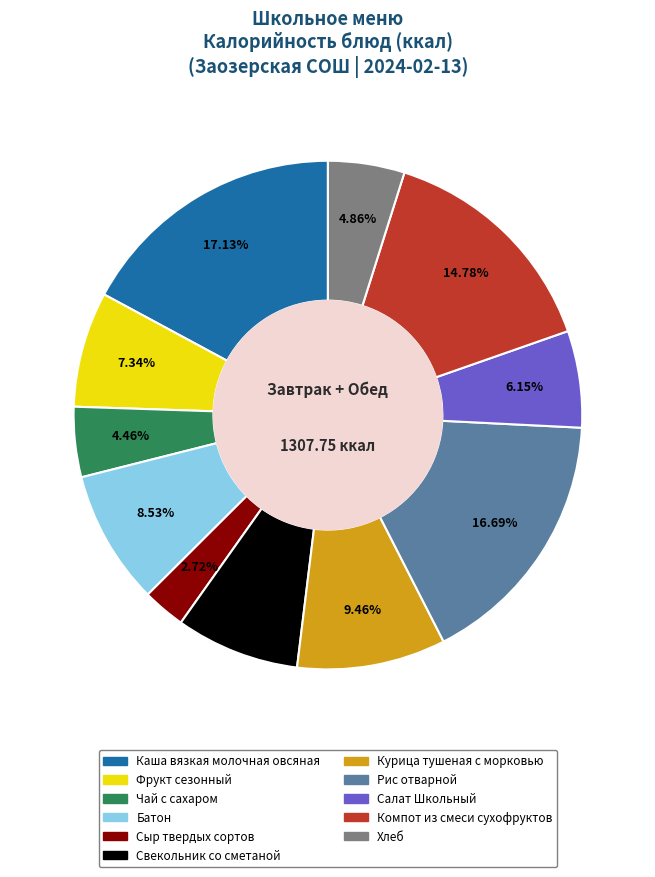

Count the number of slices in the pie.

11